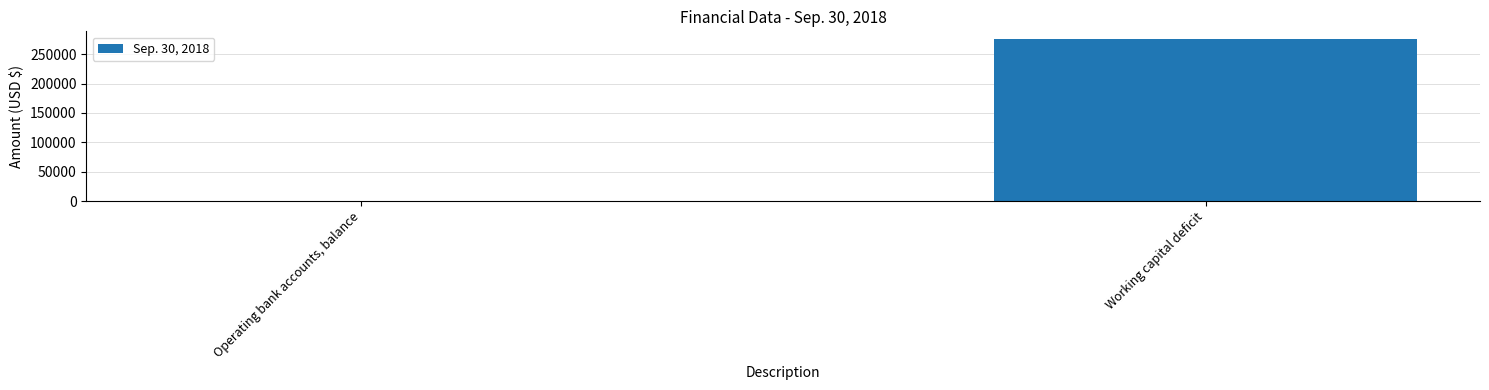

At which label is the value closest to 138042?

Operating bank accounts, balance